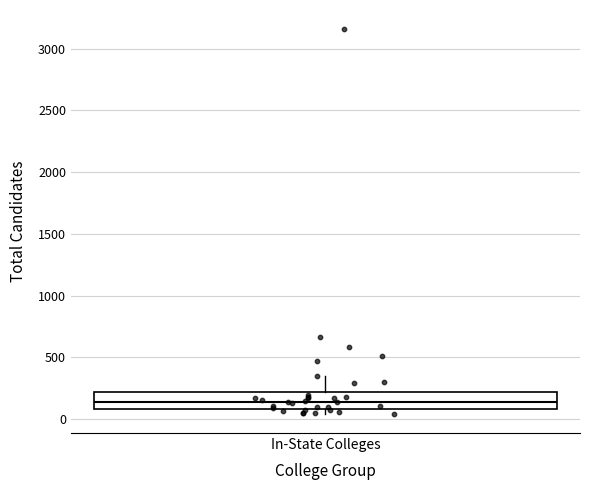

Where does the median line of the box for In-State Colleges sit on the y-axis? The values are not printed on the chart, so give them approximately, as read against the axis.

150